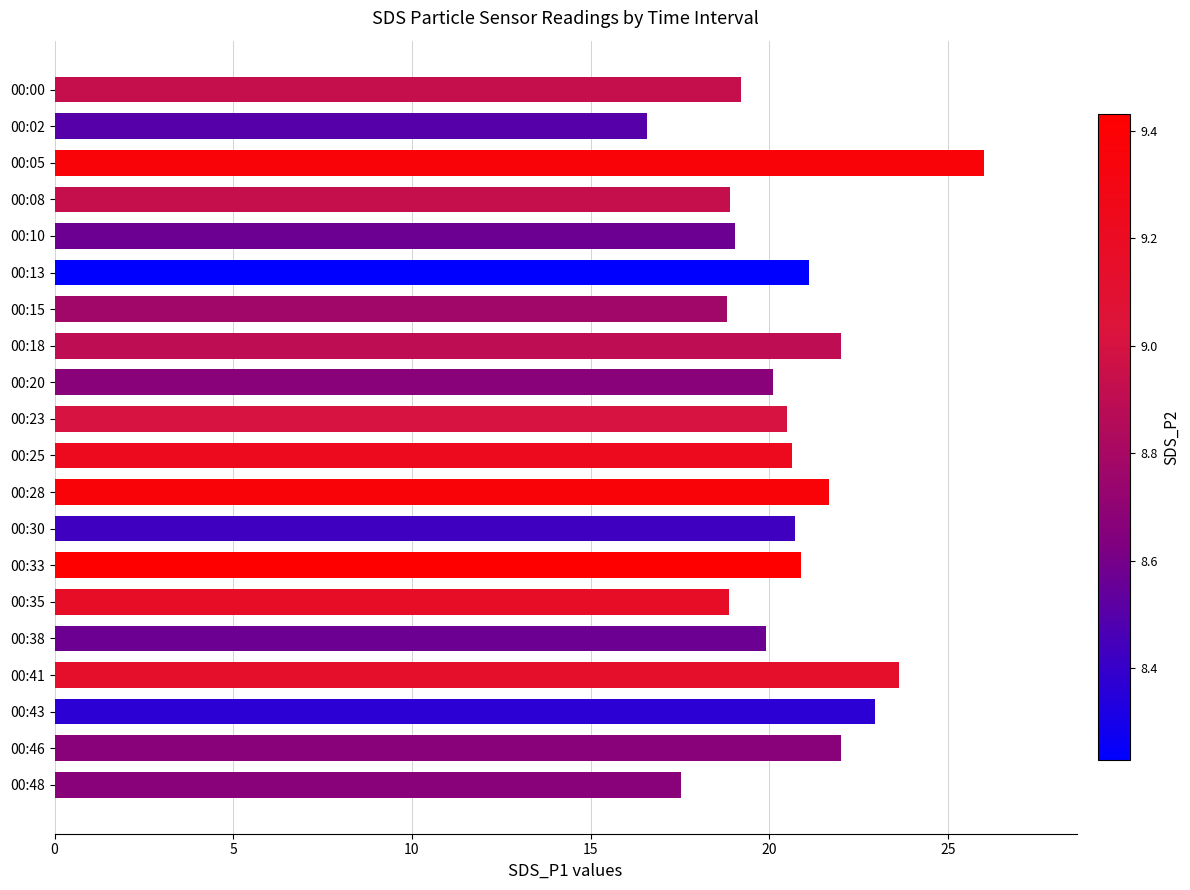

What is the value of the 10th bar from the top?

20.5